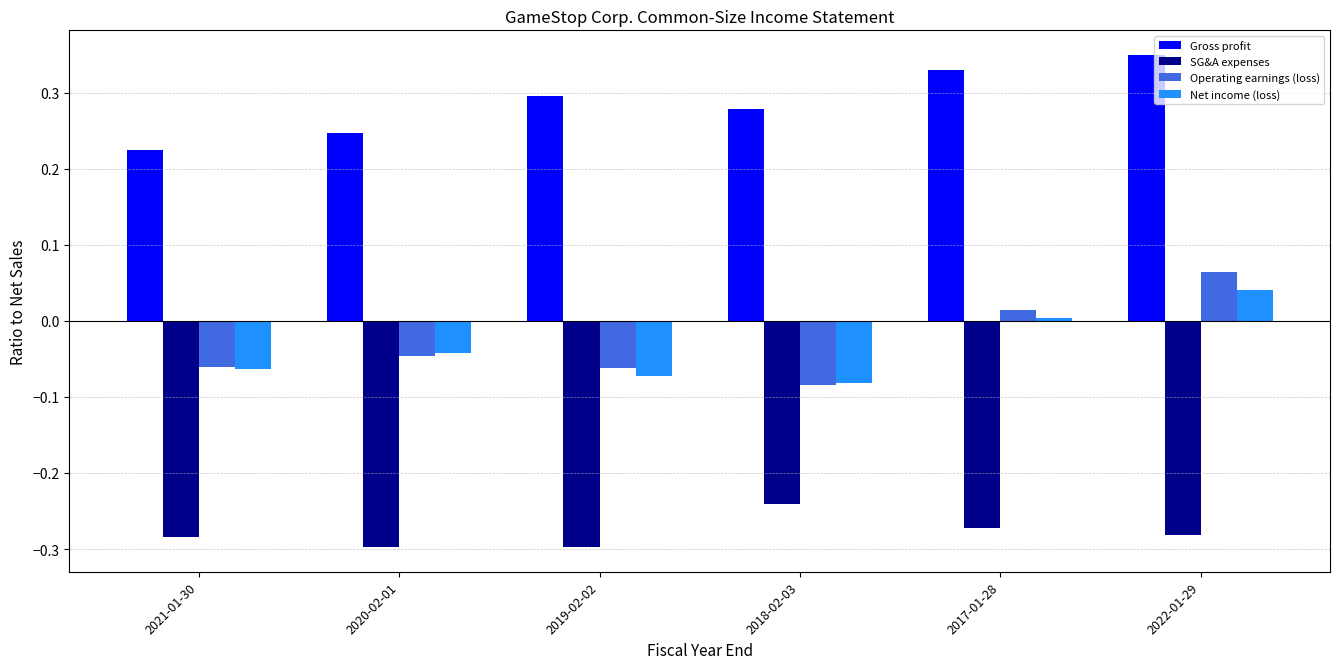

What is the spread (max minus min) of values at 2017-01-28?

0.6